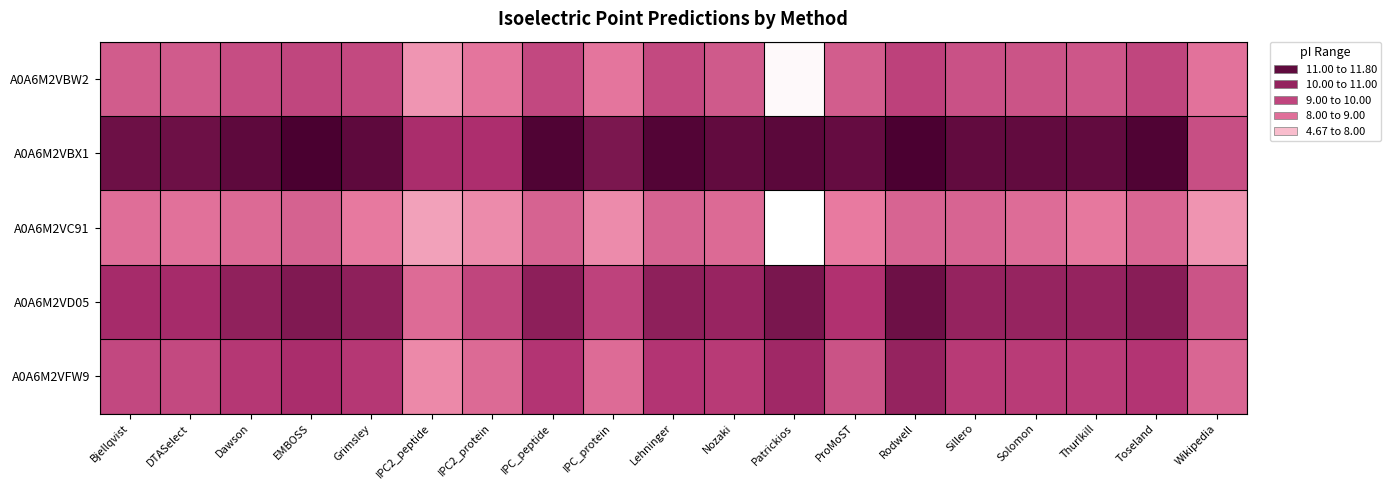

Reading left to right, what are all the values shown in this chart?

A0A6M2VBW2: Bjellqvist=8.9	DTASelect=9.0	Dawson=9.3	EMBOSS=9.5	Grimsley=9.4	IPC2_peptide=7.4	IPC2_protein=8.3	IPC_peptide=9.4	IPC_protein=8.3	Lehninger=9.4	Nozaki=9.0	Patrickios=4.8	ProMoST=8.9	Rodwell=9.6	Sillero=9.2	Solomon=9.1	Thurlkill=9.1	Toseland=9.5	Wikipedia=8.4
A0A6M2VBX1: Bjellqvist=11.2	DTASelect=11.2	Dawson=11.4	EMBOSS=11.8	Grimsley=11.4	IPC2_peptide=10.1	IPC2_protein=10.1	IPC_peptide=11.7	IPC_protein=10.9	Lehninger=11.6	Nozaki=11.4	Patrickios=11.5	ProMoST=11.3	Rodwell=11.8	Sillero=11.4	Solomon=11.4	Thurlkill=11.4	Toseland=11.7	Wikipedia=9.2
A0A6M2VC91: Bjellqvist=8.5	DTASelect=8.4	Dawson=8.6	EMBOSS=8.8	Grimsley=8.2	IPC2_peptide=7.1	IPC2_protein=7.7	IPC_peptide=8.8	IPC_protein=7.7	Lehninger=8.8	Nozaki=8.6	Patrickios=4.7	ProMoST=8.2	Rodwell=8.8	Sillero=8.7	Solomon=8.6	Thurlkill=8.3	Toseland=8.7	Wikipedia=7.5
A0A6M2VD05: Bjellqvist=10.2	DTASelect=10.2	Dawson=10.6	EMBOSS=10.8	Grimsley=10.6	IPC2_peptide=8.6	IPC2_protein=9.5	IPC_peptide=10.6	IPC_protein=9.6	Lehninger=10.6	Nozaki=10.4	Patrickios=10.9	ProMoST=10.0	Rodwell=11.2	Sillero=10.5	Solomon=10.5	Thurlkill=10.5	Toseland=10.7	Wikipedia=9.1
A0A6M2VFW9: Bjellqvist=9.4	DTASelect=9.4	Dawson=9.8	EMBOSS=10.1	Grimsley=9.8	IPC2_peptide=7.8	IPC2_protein=8.6	IPC_peptide=9.9	IPC_protein=8.6	Lehninger=9.9	Nozaki=9.8	Patrickios=10.3	ProMoST=9.2	Rodwell=10.5	Sillero=9.8	Solomon=9.7	Thurlkill=9.7	Toseland=9.9	Wikipedia=8.7